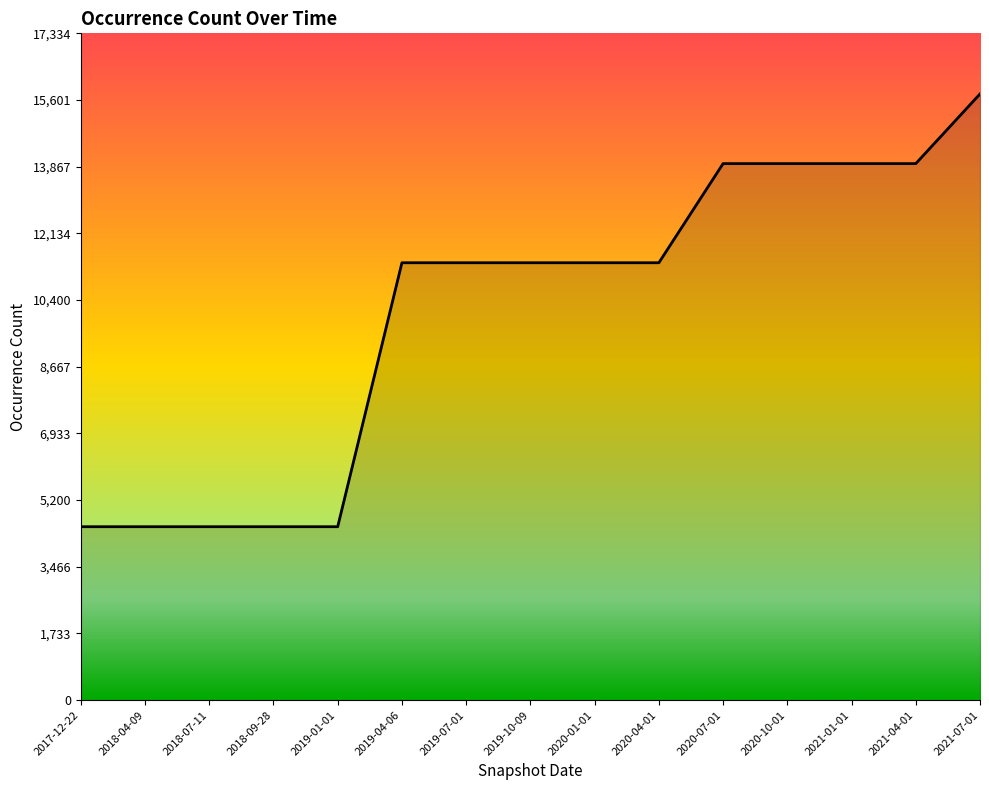

Is it true that the value at 2019-10-09 is 19083?

False